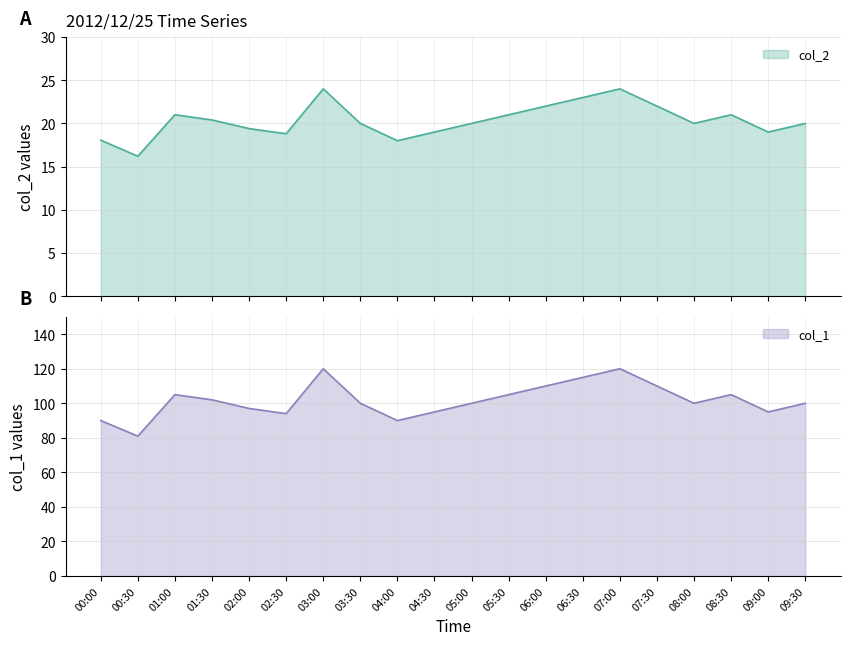

Where is the first local minimum for col_1?

00:30